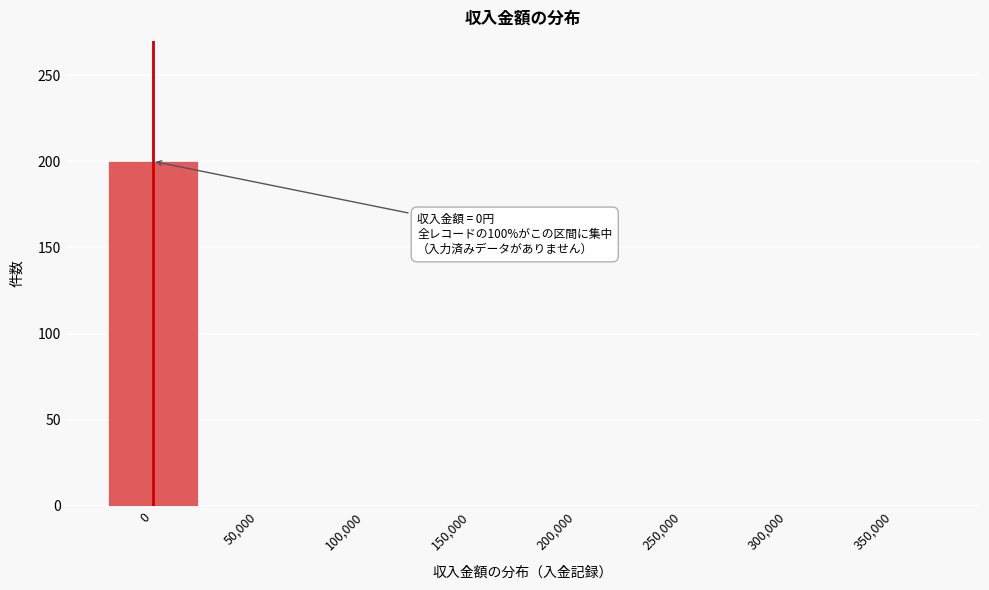

Reading right to left, what are all the values shown in this chart?

350,000=0	300,000=0	250,000=0	200,000=0	150,000=0	100,000=0	50,000=0	0=200